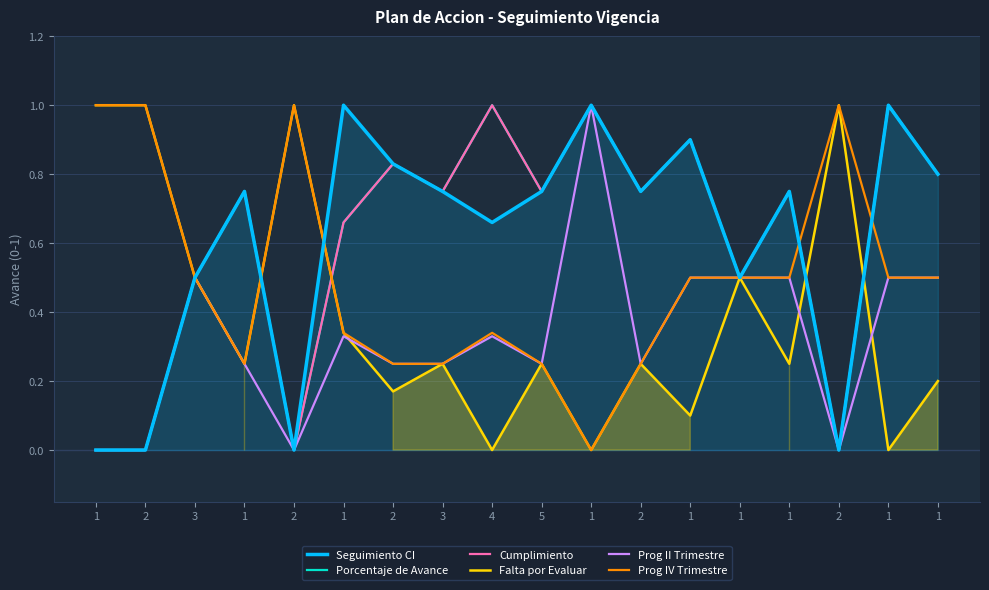

What is the sum of the Prog II Trimestre values at 1 and 2?

0.5